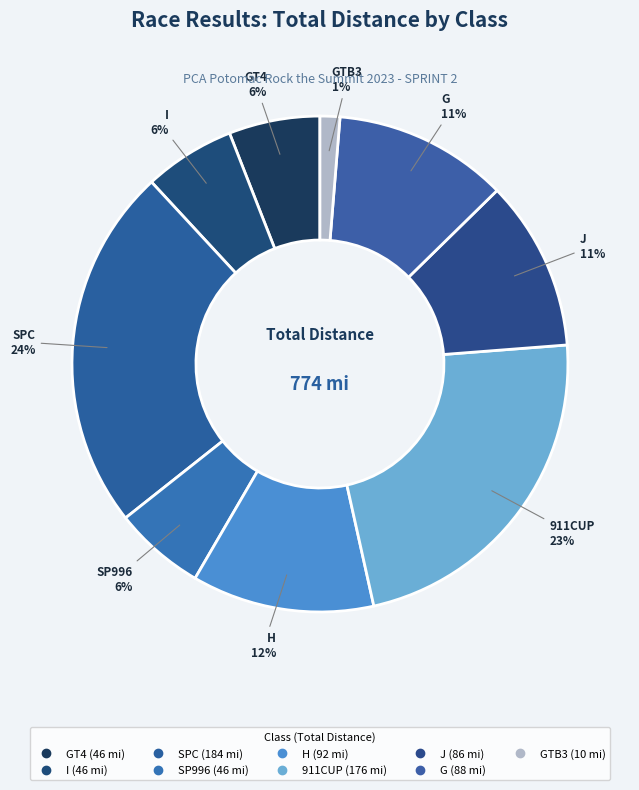

How many slices are in this pie chart?

9